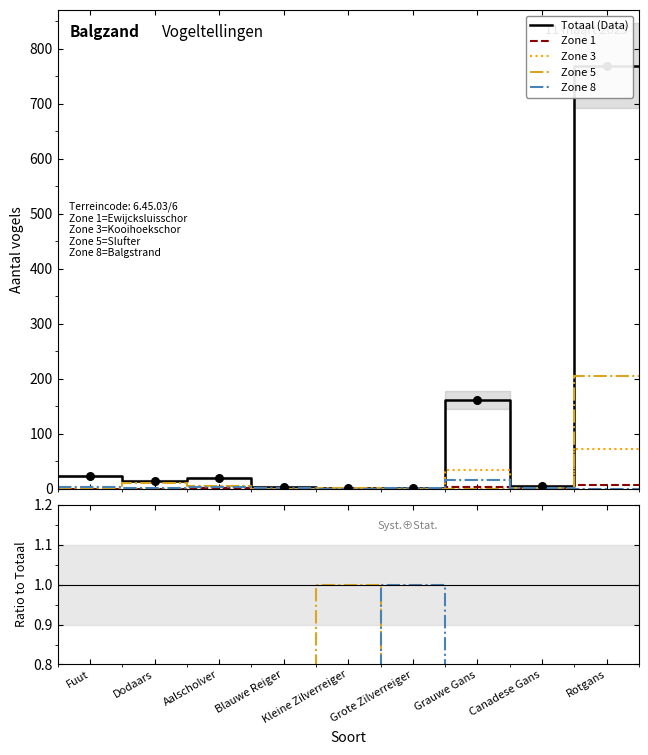

What are all the series names shown in the legend?

Totaal (Data), Zone 1, Zone 3, Zone 5, Zone 8